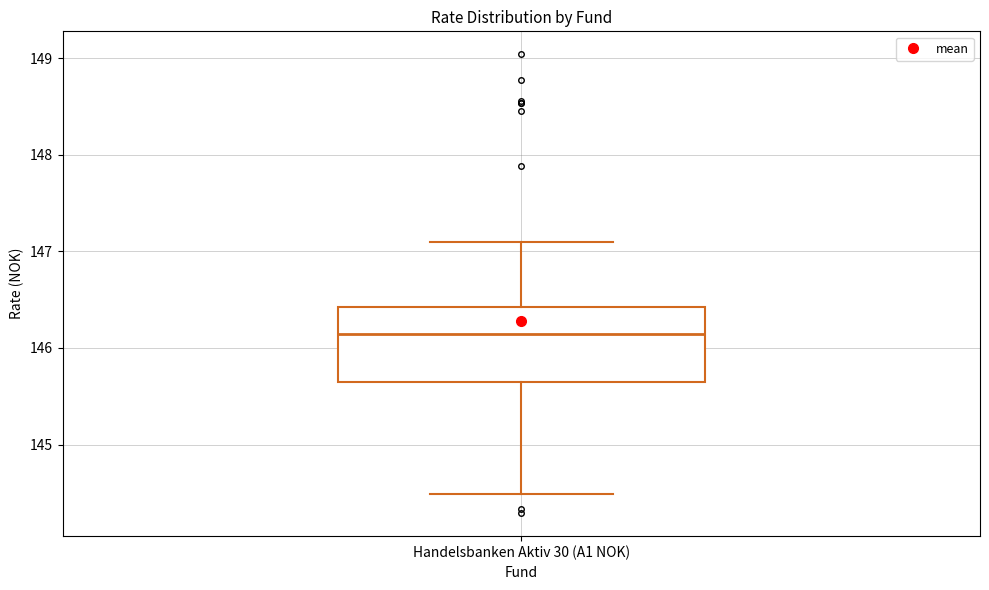

Where is the lower edge of the box for Handelsbanken Aktiv 30 (A1 NOK) on the y-axis? The values are not printed on the chart, so give them approximately, as read against the axis.

145.6